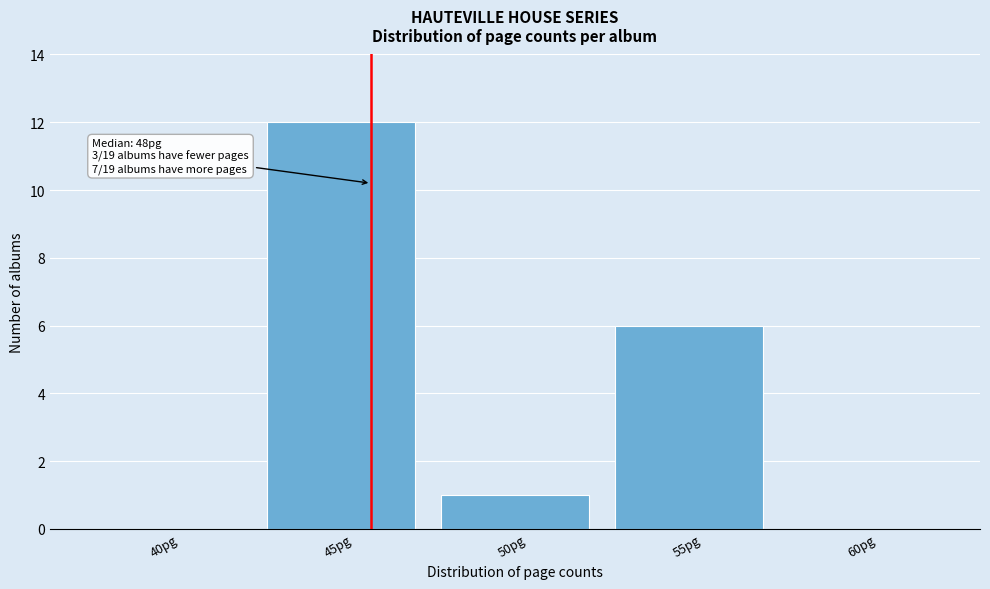

Reading left to right, list all the values displayed in this chart.

40pg=0	45pg=12	50pg=1	55pg=6	60pg=0